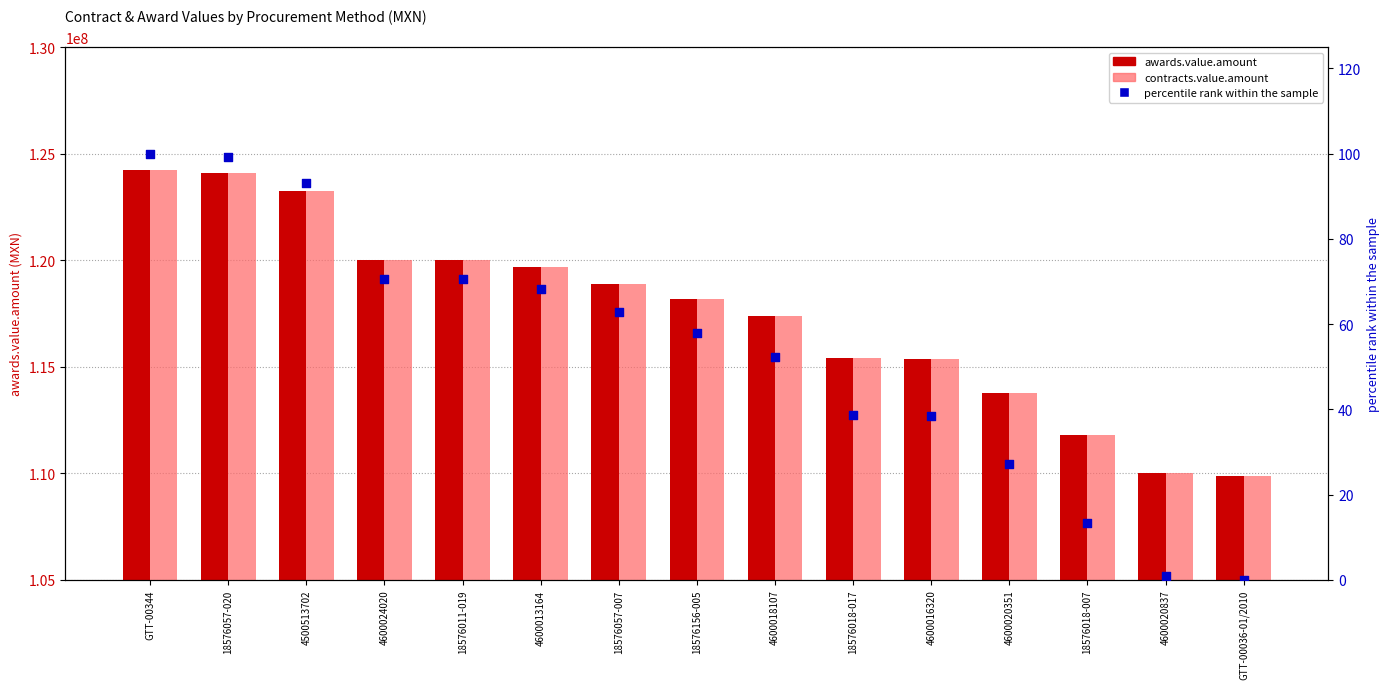

Which series contains the highest Y value?

awards.value.amount